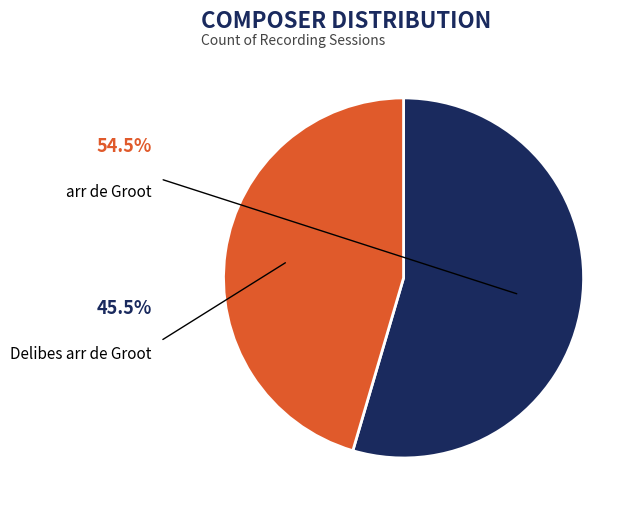

How many slices are in this pie chart?

2